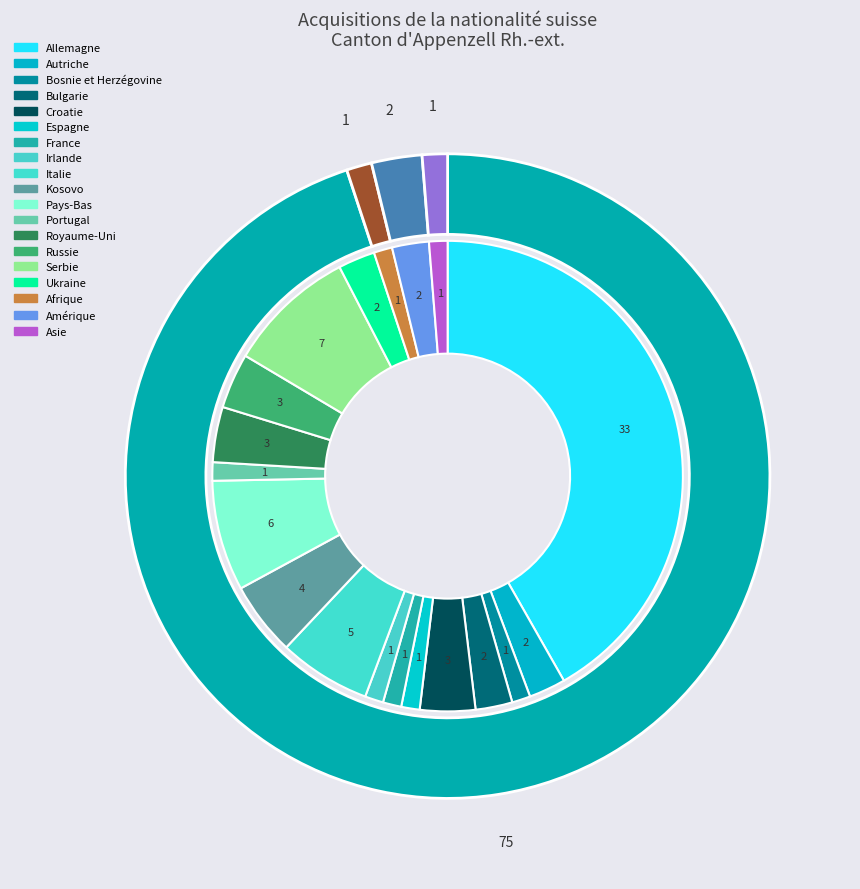

Rank the categories by value from lowest to highest.

Océanie, Afrique, Asie, Amérique, Europe